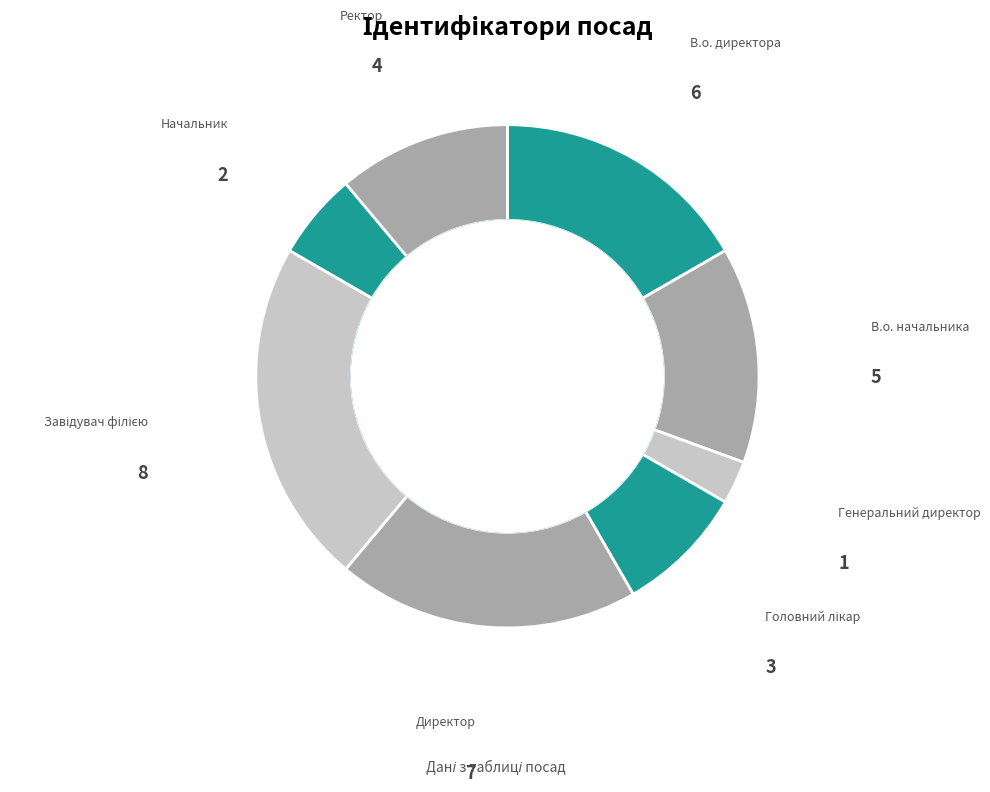

How many slices are in this pie chart?

8